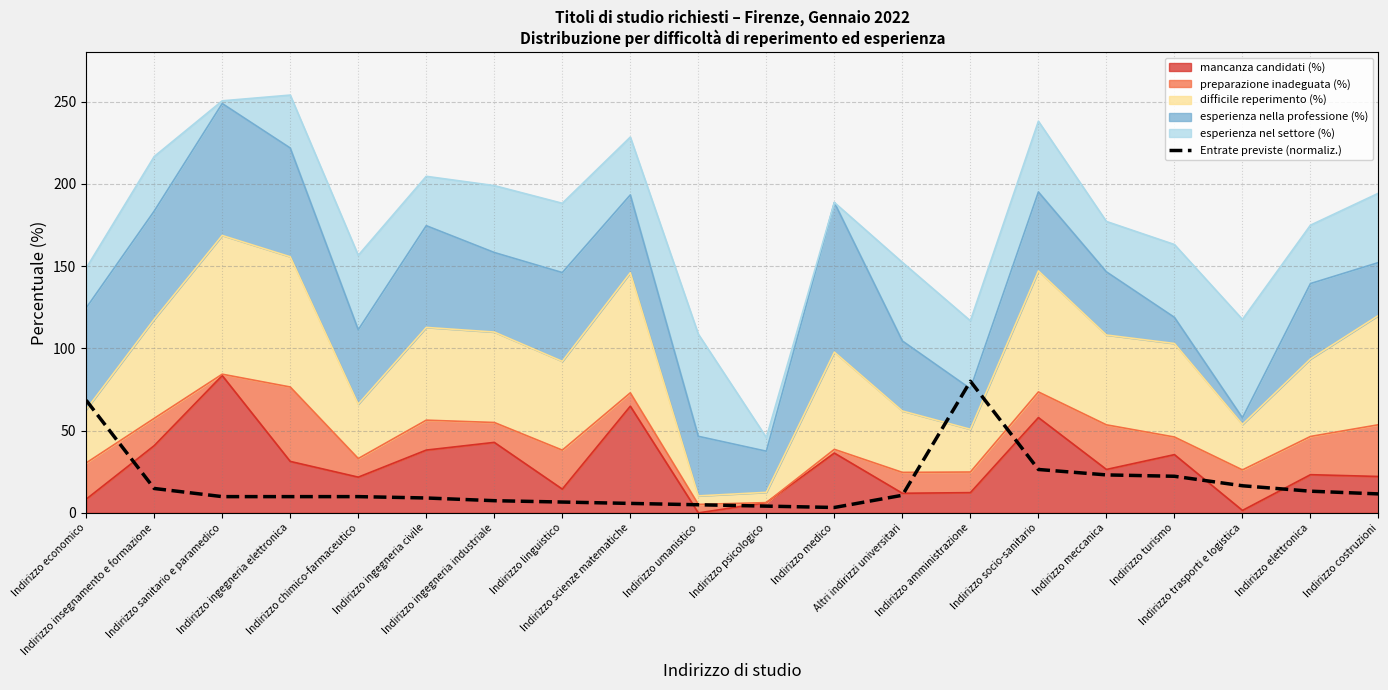

True or false: the data shows 22.5 at Indirizzo elettronica.

False